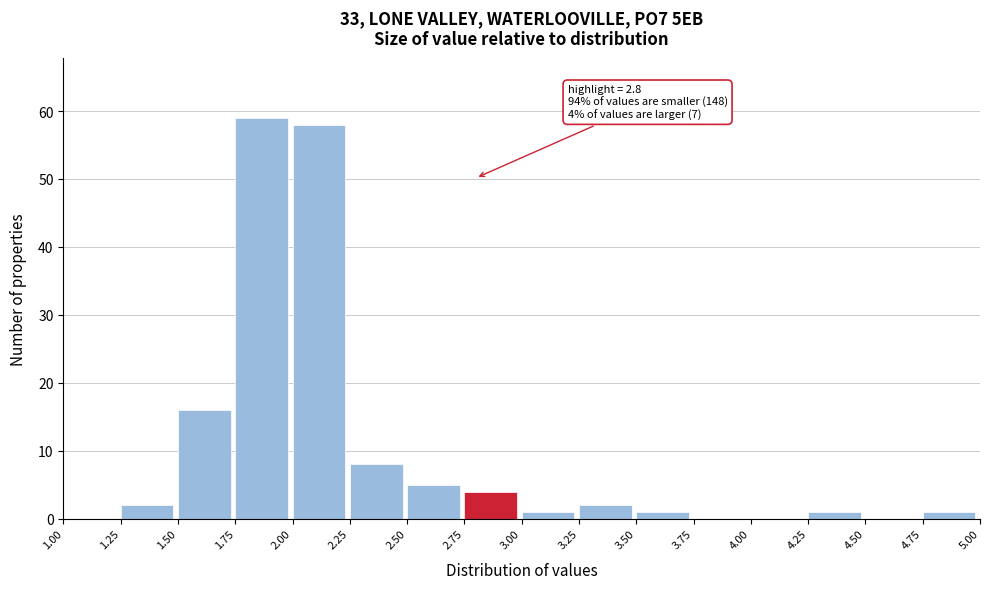

Over which range of the x-axis is the bar tallest?

1.75 to 2.00